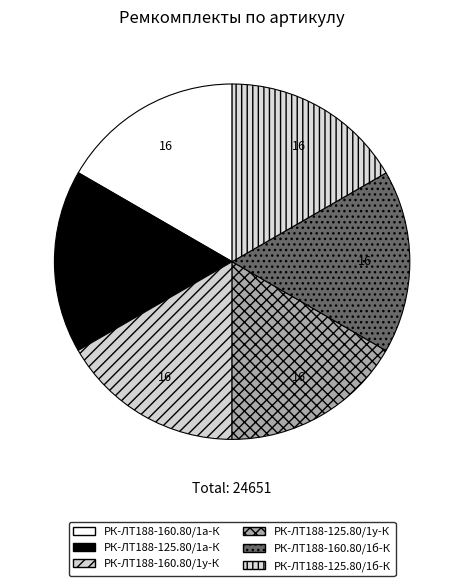

Rank the categories by value from highest to lowest.

РК-ЛТ188-125.80/1у-К, РК-ЛТ188-125.80/1б-К, РК-ЛТ188-125.80/1а-К, РК-ЛТ188-160.80/1у-К, РК-ЛТ188-160.80/1б-К, РК-ЛТ188-160.80/1а-К